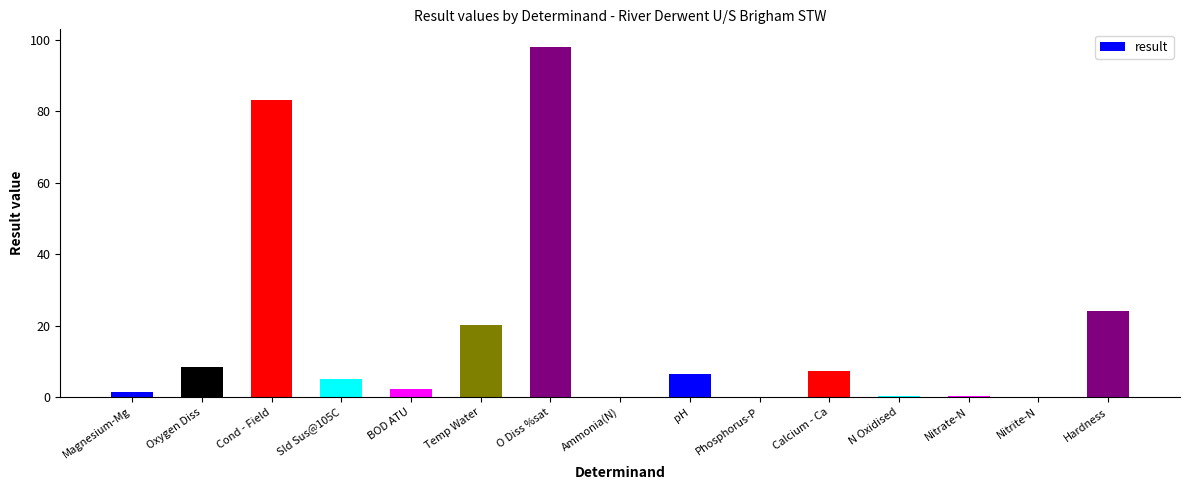

What is the sum of all values?

256.8